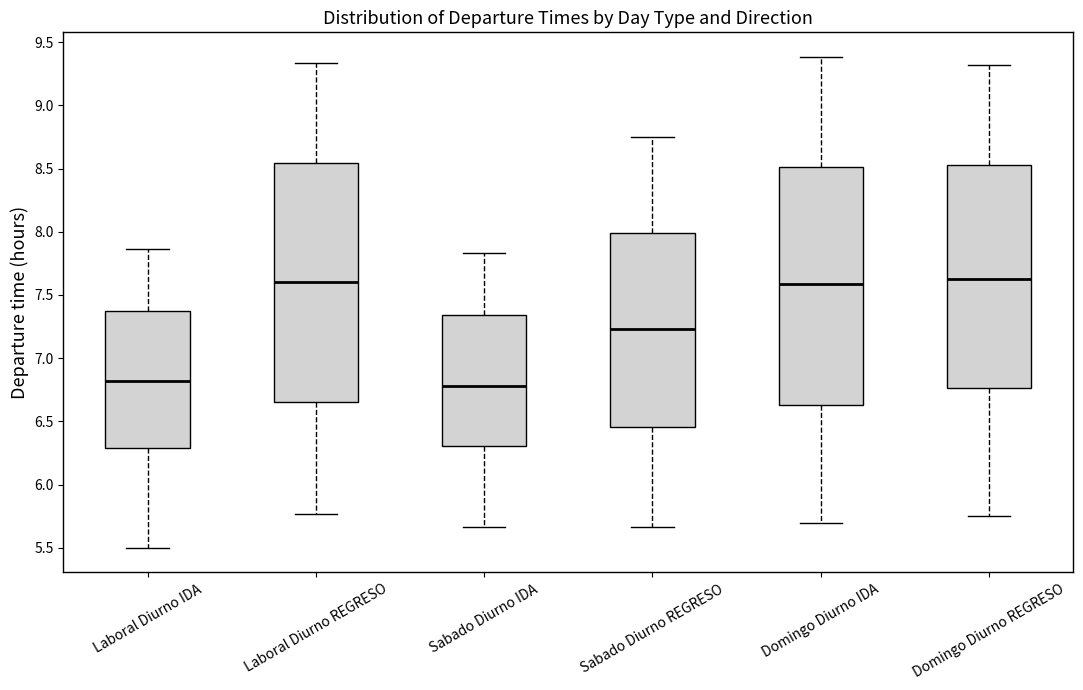

Reading left to right, transcribe this box plot: for each box, give where its median line is, the range the box spans, and where its two whiskers end, as read against the y-axis. The values are not printed on the chart, so give them approximately, as read against the axis.

Laboral Diurno IDA: median 6.80, box 6.30 to 7.35, whiskers 5.50 to 7.85
Laboral Diurno REGRESO: median 7.60, box 6.65 to 8.55, whiskers 5.75 to 9.35
Sabado Diurno IDA: median 6.80, box 6.30 to 7.35, whiskers 5.65 to 7.85
Sabado Diurno REGRESO: median 7.25, box 6.45 to 8.00, whiskers 5.65 to 8.75
Domingo Diurno IDA: median 7.60, box 6.65 to 8.50, whiskers 5.70 to 9.40
Domingo Diurno REGRESO: median 7.60, box 6.75 to 8.50, whiskers 5.75 to 9.30